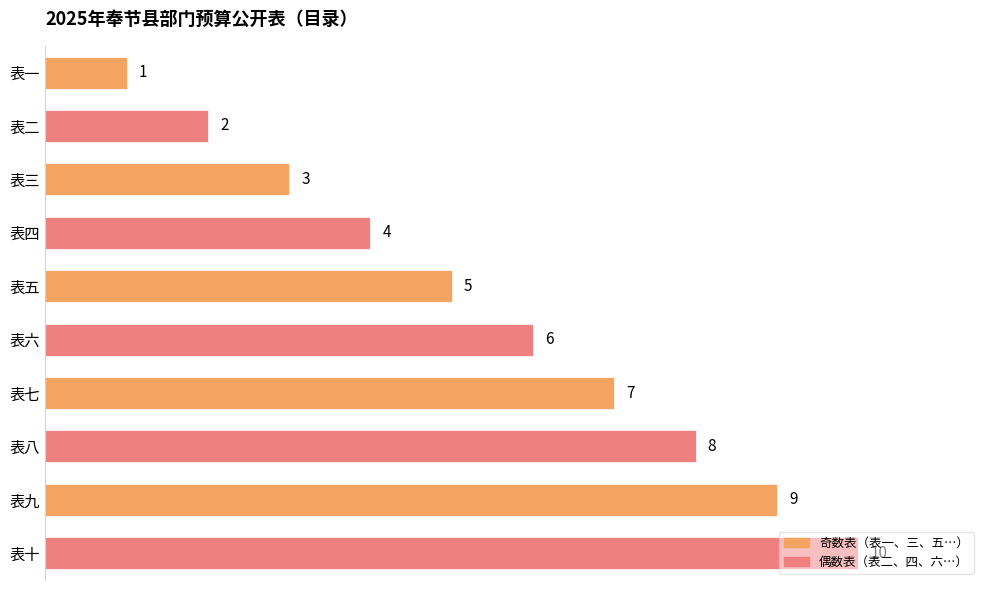

What is the approximate value at 表七?

7